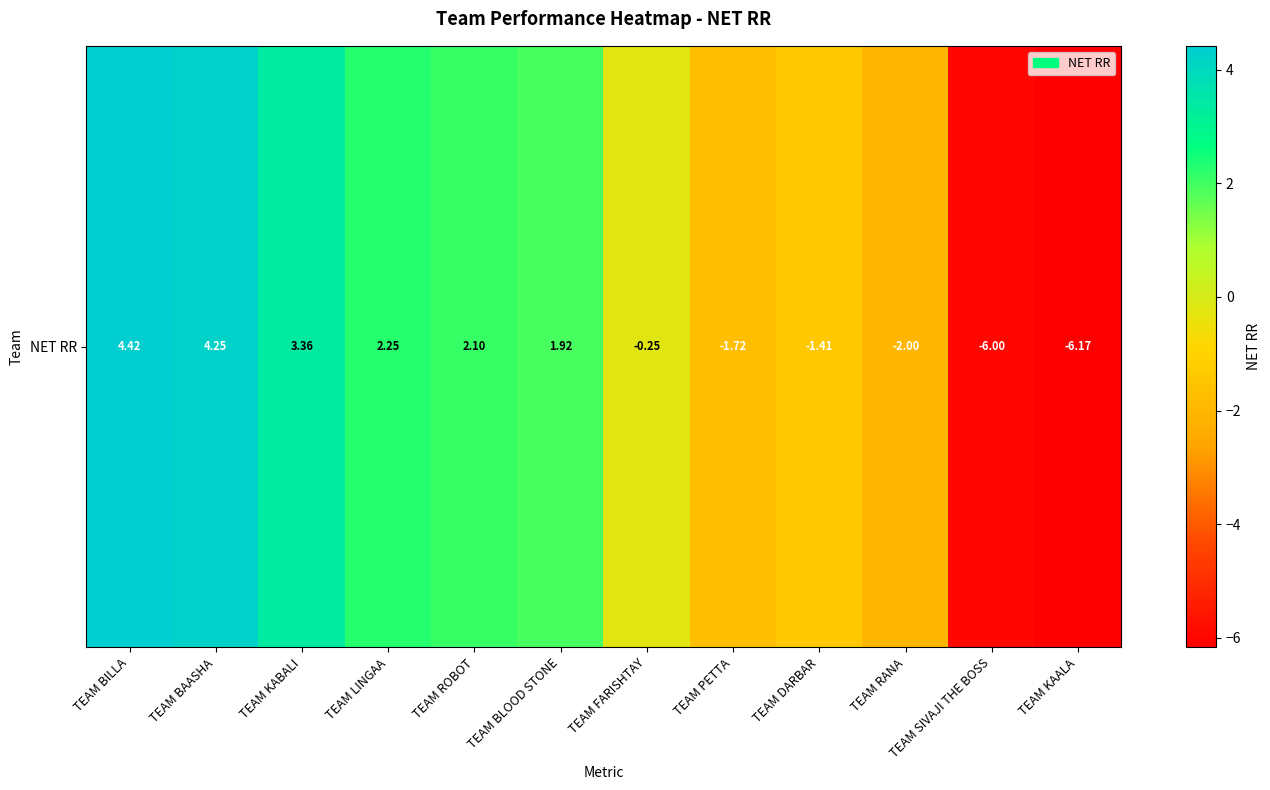

What is the maximum value shown in the chart?

4.4